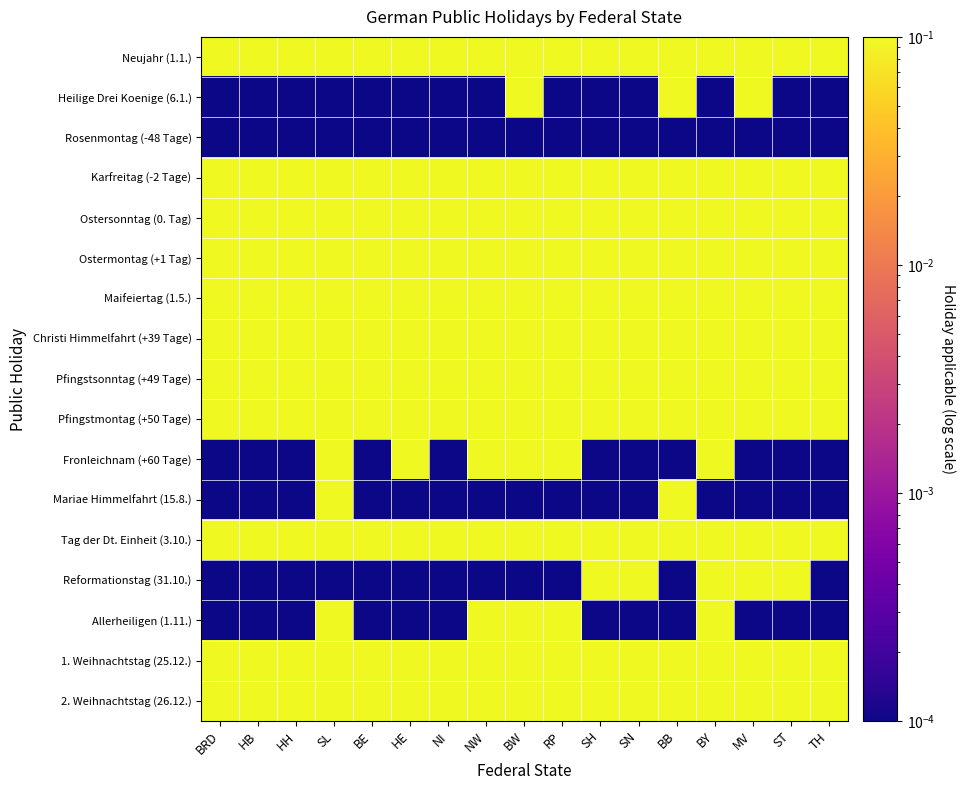

At MV, list the series in order from smallest to largest.

Rosenmontag (-48 Tage), Fronleichnam (+60 Tage), Mariae Himmelfahrt (15.8.), Allerheiligen (1.11.), Neujahr (1.1.), Heilige Drei Koenige (6.1.), Karfreitag (-2 Tage), Ostersonntag (0. Tag), Ostermontag (+1 Tag), Maifeiertag (1.5.), Christi Himmelfahrt (+39 Tage), Pfingstsonntag (+49 Tage), Pfingstmontag (+50 Tage), Tag der Dt. Einheit (3.10.), Reformationstag (31.10.), 1. Weihnachtstag (25.12.), 2. Weihnachtstag (26.12.)